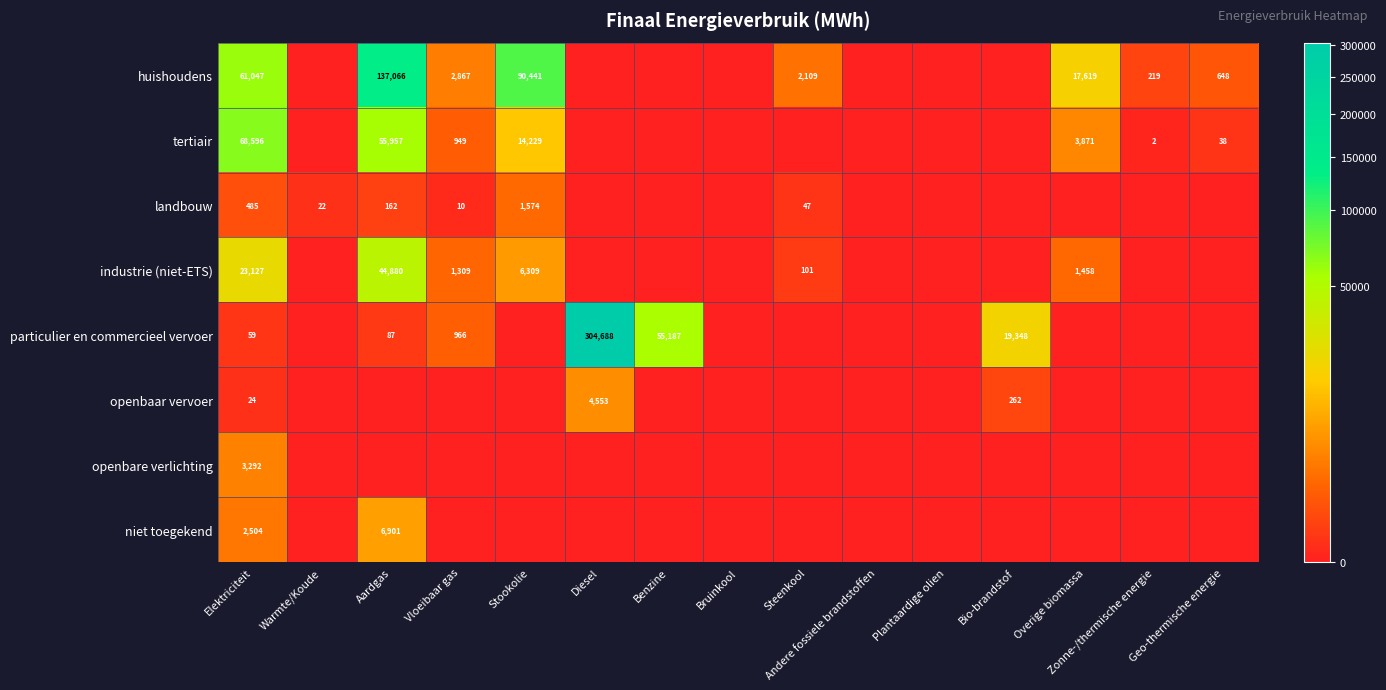

True or false: huishoudens has a value of 852 at Vloeibaar gas.

False